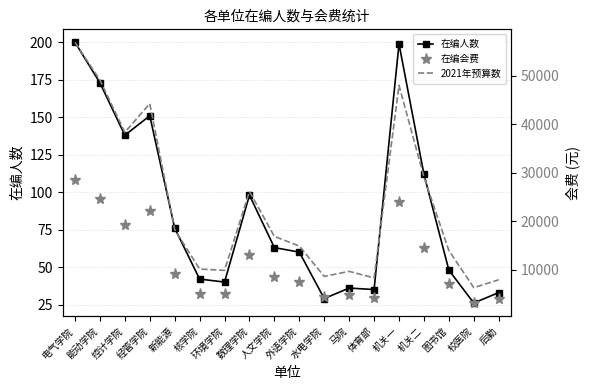

Is it true that 在编人数 equals 328 at 机关一?

False